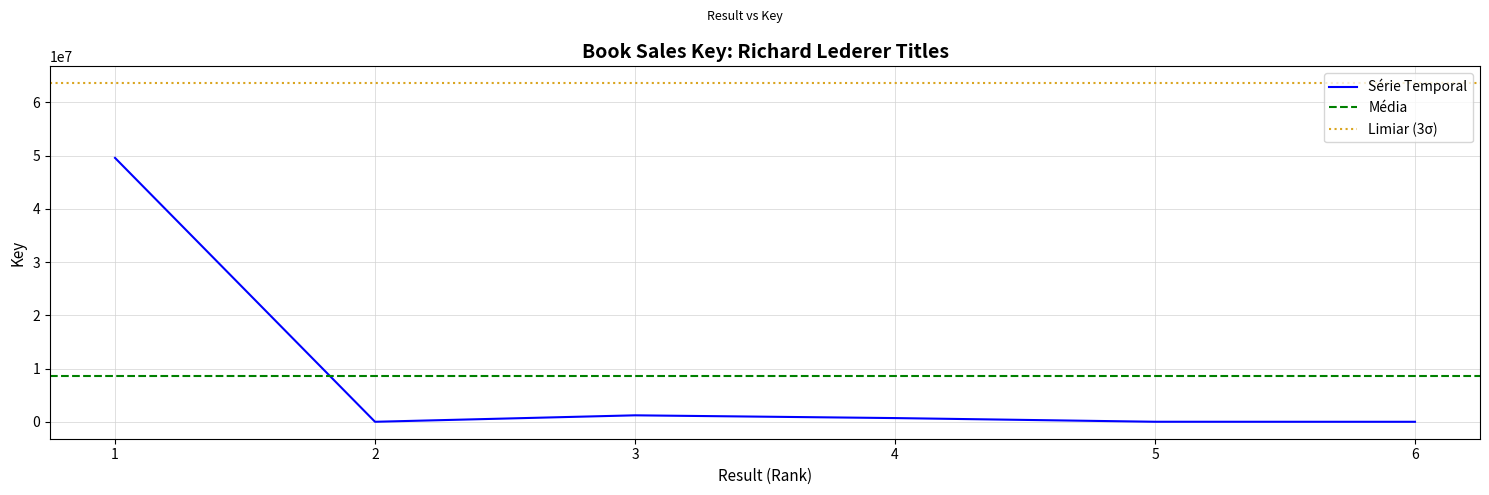

At which label does the data first exceed 698333?

1